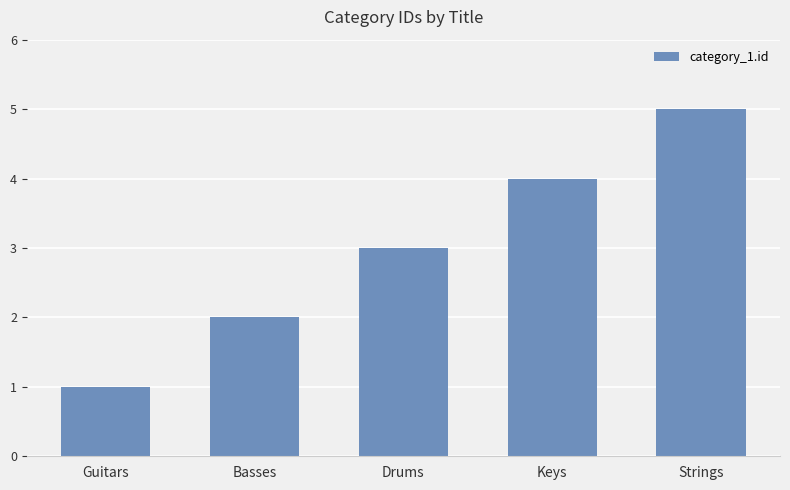

What is the label of the 1st bar from the left?

Guitars